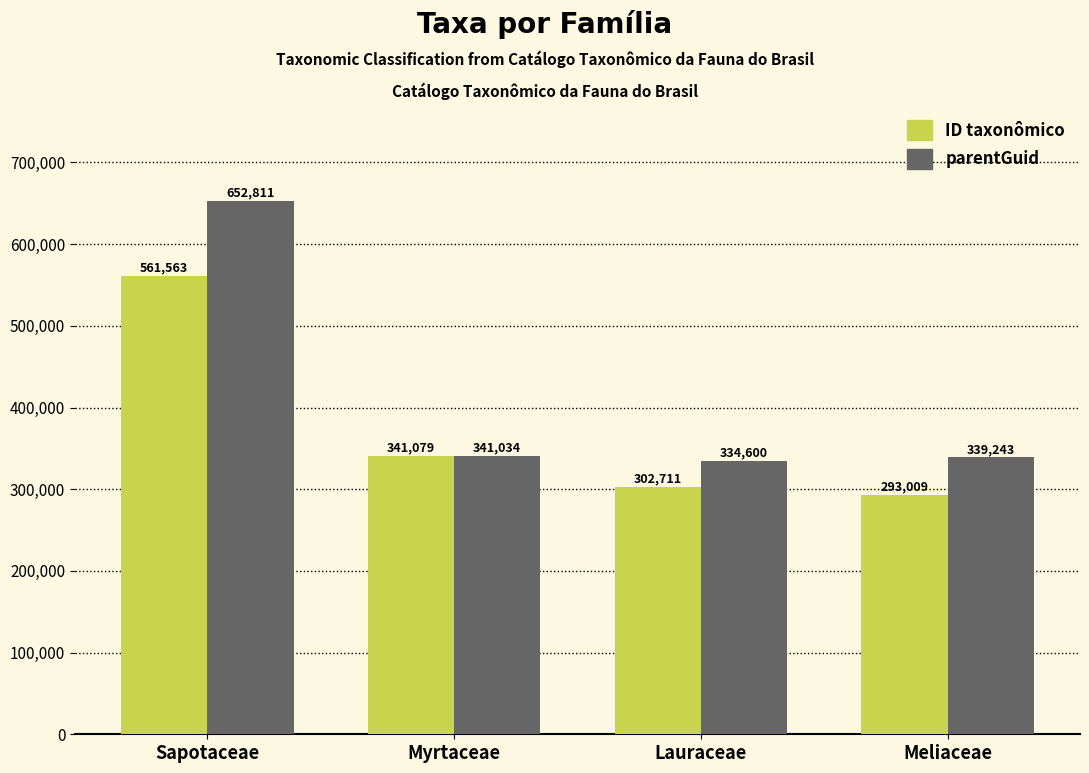

Where is parentGuid nearest to the value 493705?

Myrtaceae